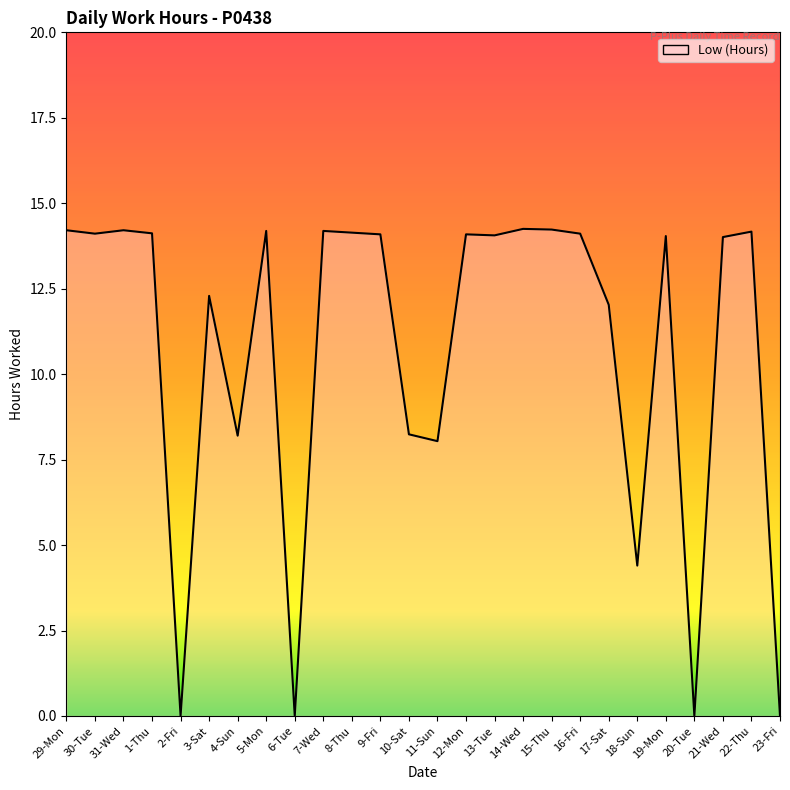

Reading right to left, extract all data points from this chart.

0.0	14.2	14.0	0.0	14.0	4.4	12.0	14.1	14.2	14.2	14.1	14.1	8.0	8.2	14.1	14.1	14.2	0.0	14.2	8.2	12.3	0.0	14.1	14.2	14.1	14.2